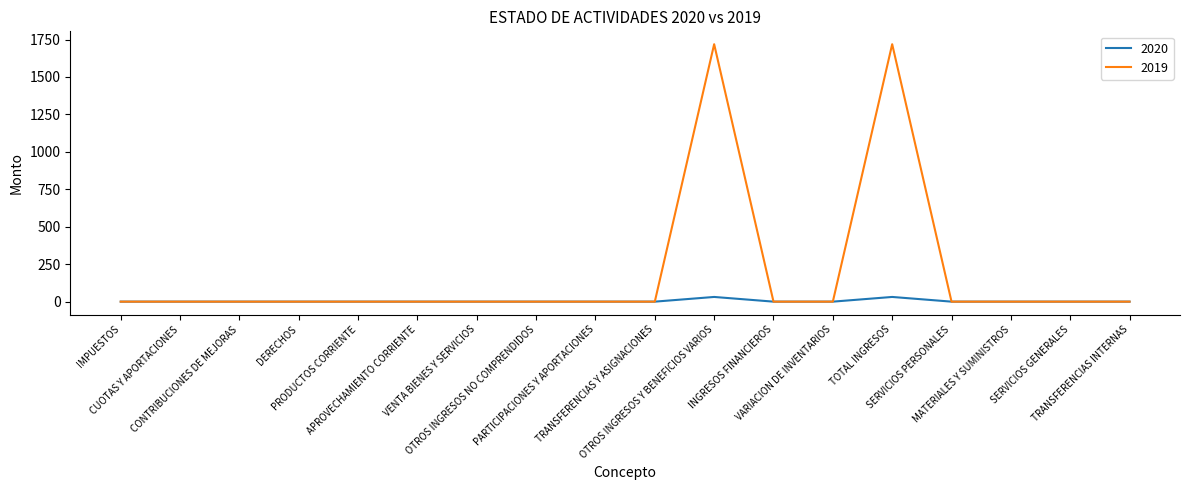

Rank the series by their average value, from highest to lowest.

2019, 2020